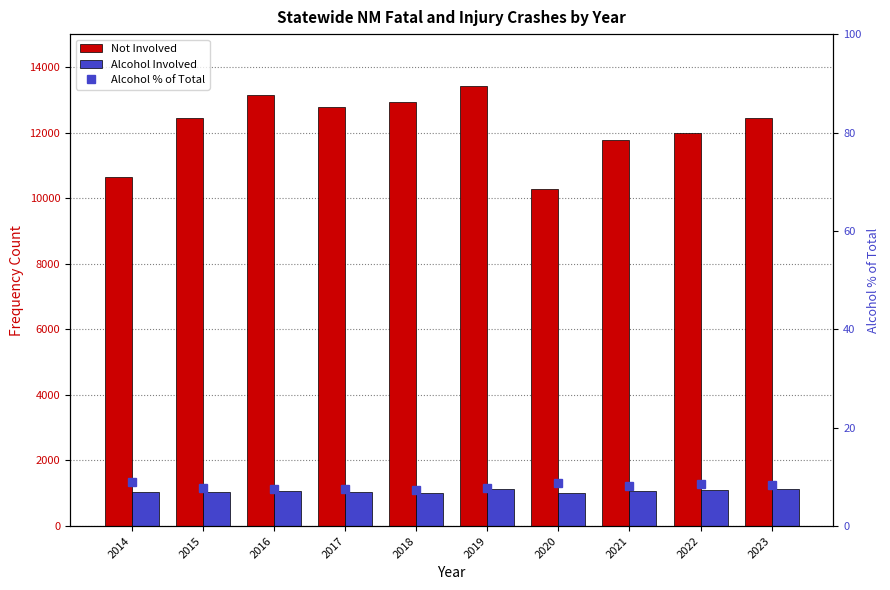

What is the minimum value for Alcohol Involved?

996.0